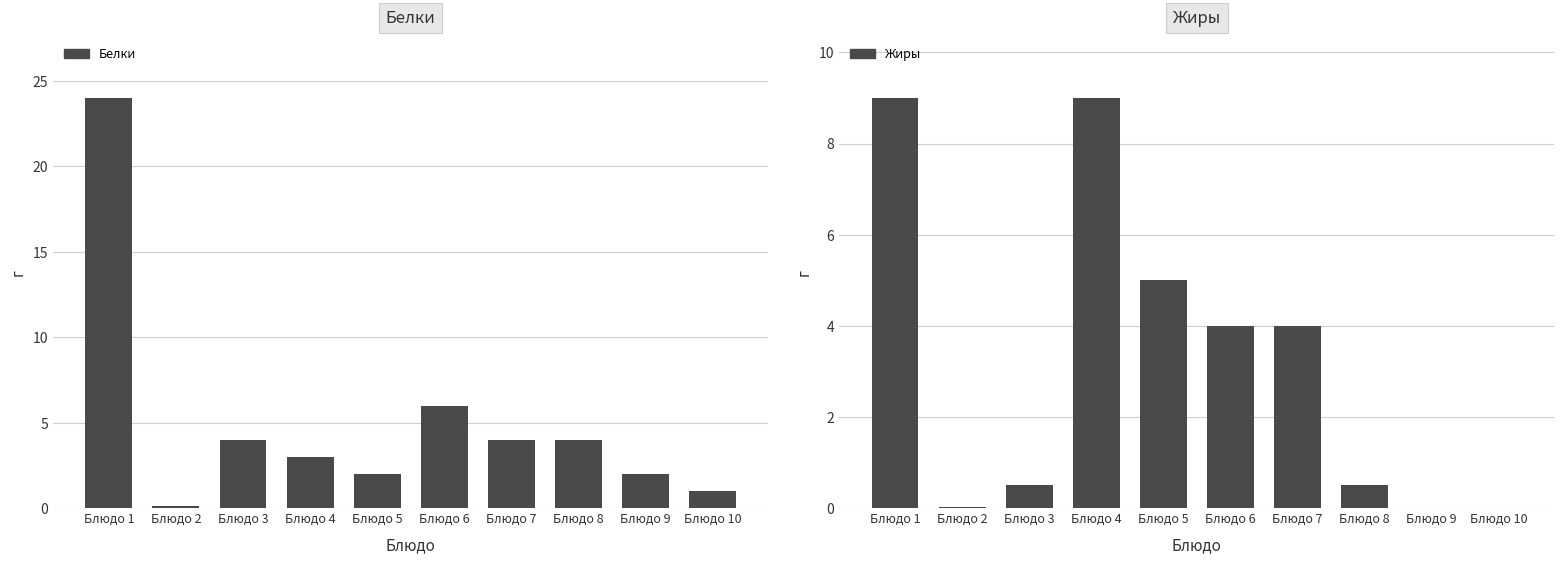

Is it true that Жиры equals 12.2 at Блюдо 1?

False